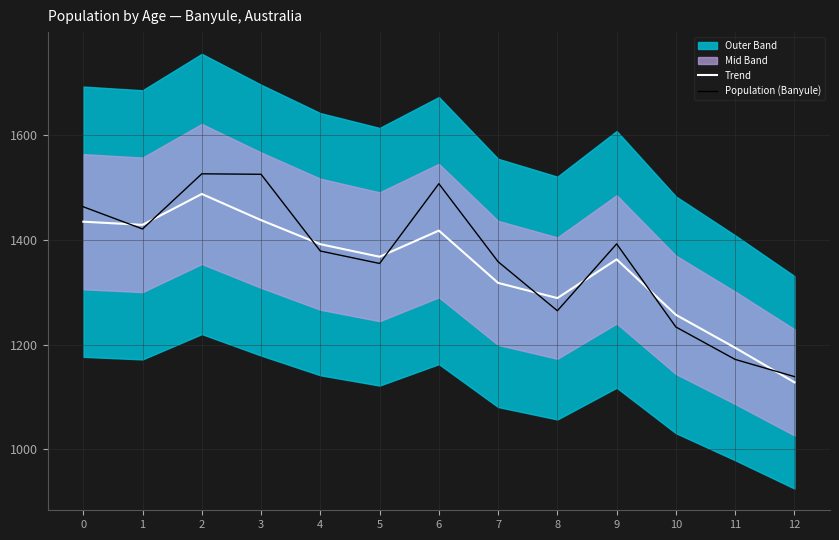

Which series has the largest range (max minus min)?

Population (Banyule)